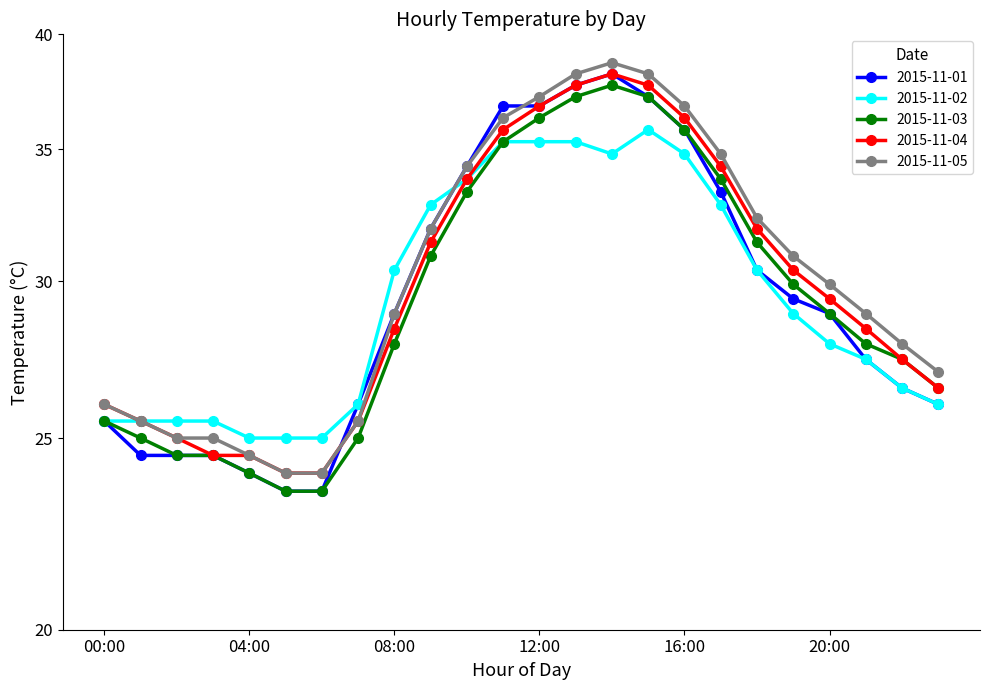

In 2015-11-01, how many points are higher than both neighbors (excluding endpoints)?

1